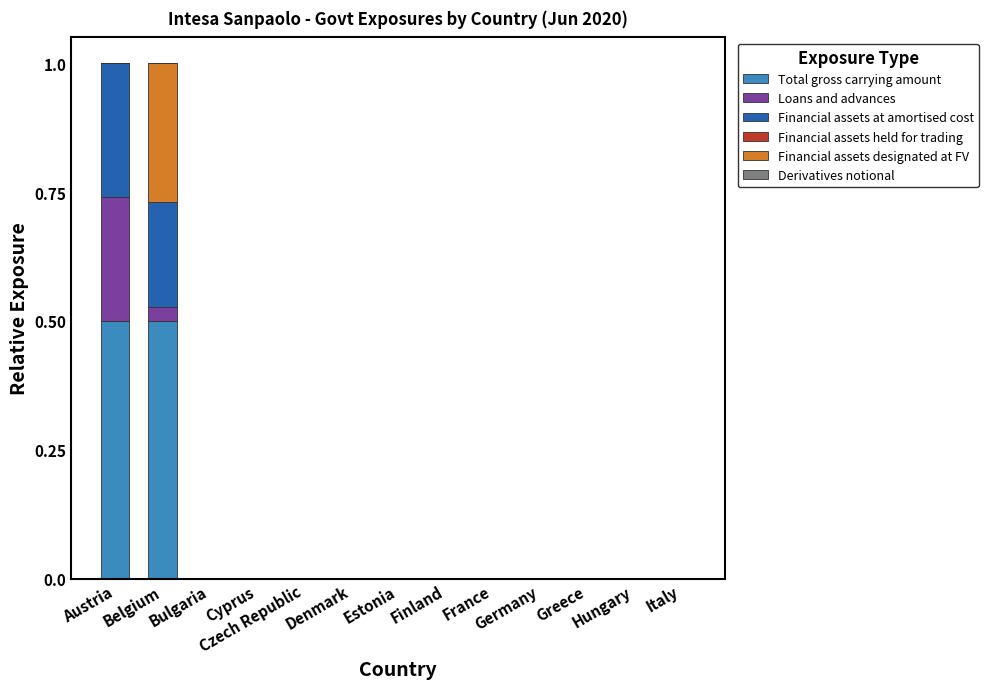

What is the highest value of the Total gross carrying amount series?

0.5